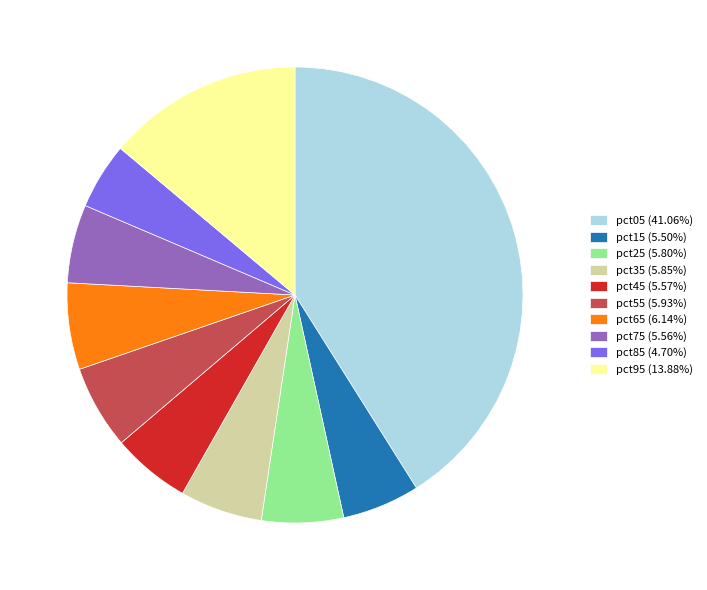

Count the number of slices in the pie.

10